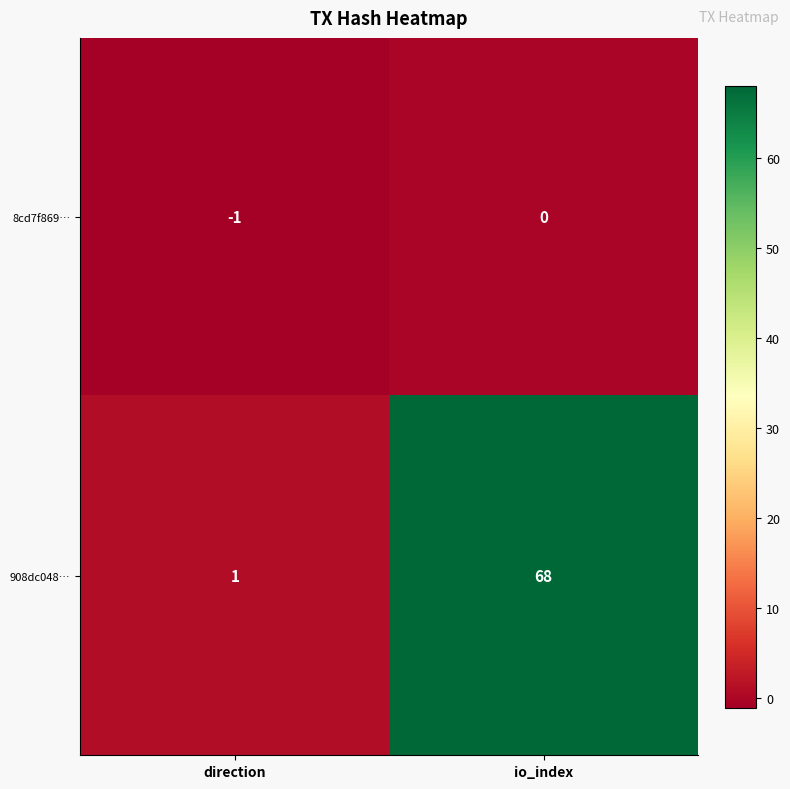

At which label is 908dc048… closest to 34?

direction